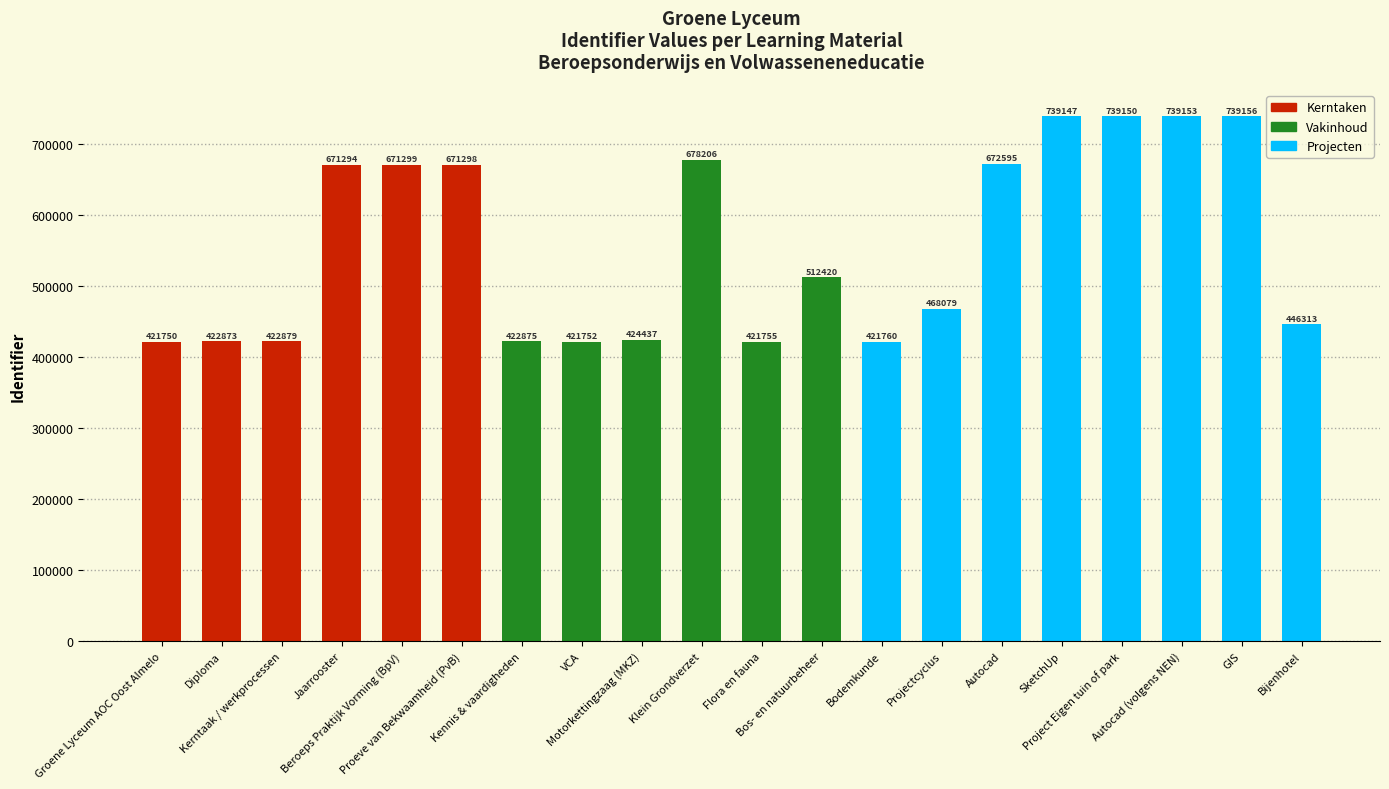

Reading left to right, what are all the values shown in this chart?

Groene Lyceum AOC Oost Almelo=421750	Diploma=422873	Kerntaak / werkprocessen=422879	Jaarrooster=671294	Beroeps Praktijk Vorming (BpV)=671299	Proeve van Bekwaamheid (PvB)=671298	Kennis & vaardigheden=422875	VCA=421752	Motorkettingzaag (MKZ)=424437	Klein Grondverzet=678206	Flora en fauna=421755	Bos- en natuurbeheer=512420	Bodemkunde=421760	Projectcyclus=468079	Autocad=672595	SketchUp=739147	Project Eigen tuin of park=739150	Autocad (volgens NEN)=739153	GIS=739156	Bijenhotel=446313